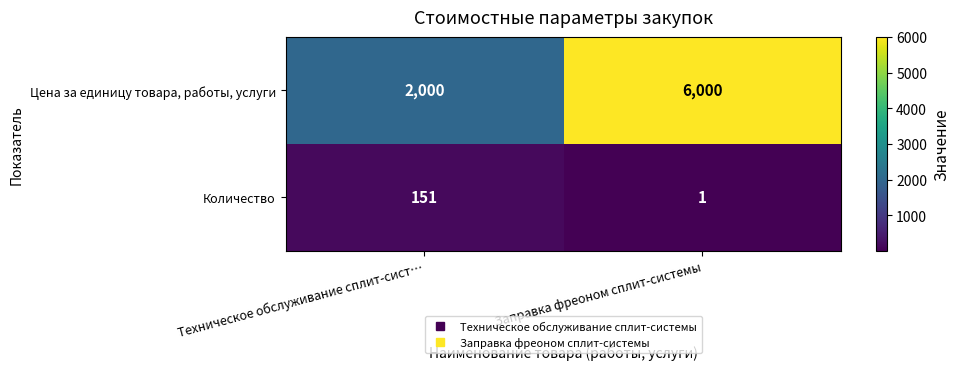

True or false: Количество has a value of 255 at Техническое обслуживание сплит-сист….

False